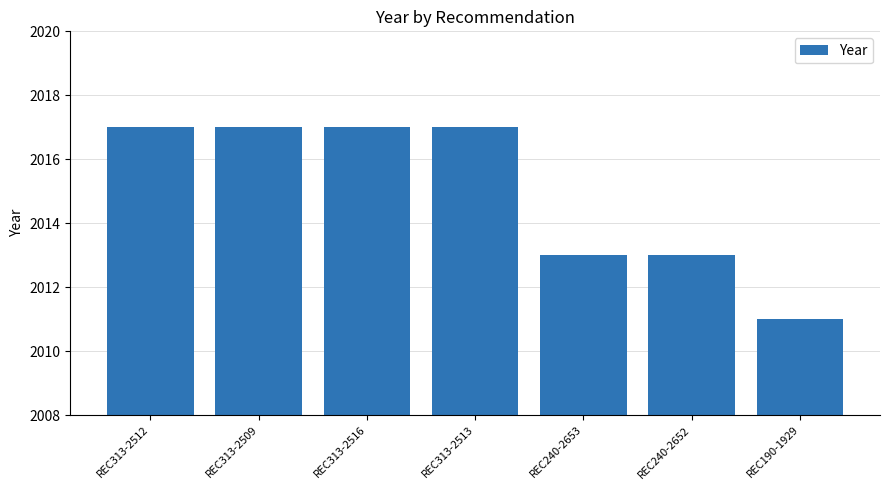

Reading left to right, what are all the values shown in this chart?

REC313-2512=2017	REC313-2509=2017	REC313-2516=2017	REC313-2513=2017	REC240-2653=2013	REC240-2652=2013	REC190-1929=2011